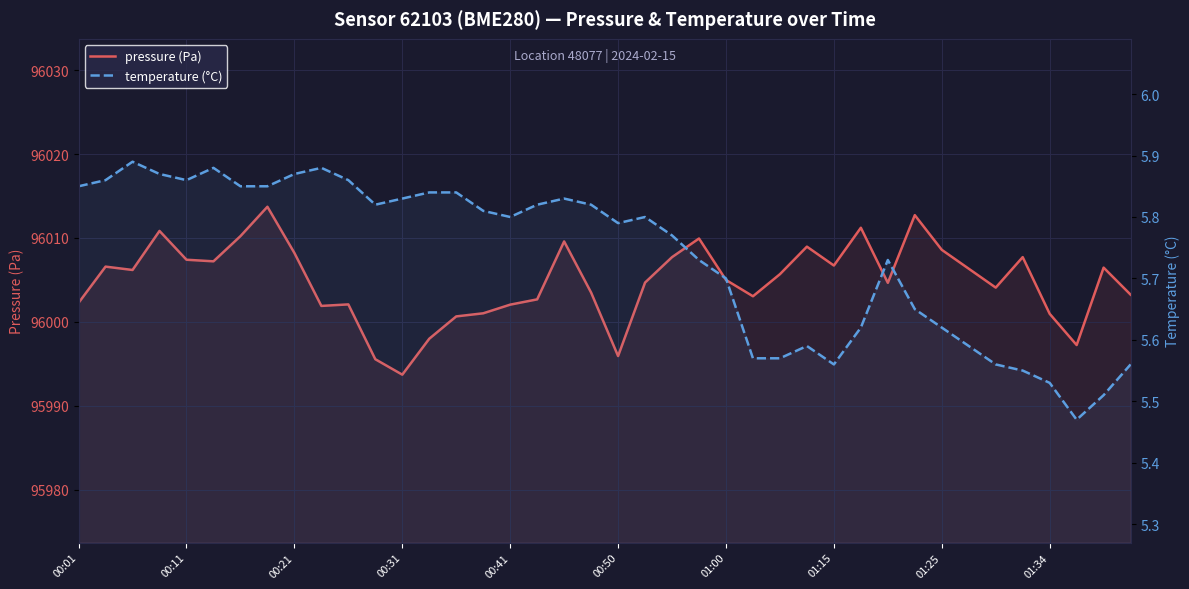

List the series in order of their peak value, lowest first.

temperature (°C), pressure (Pa)